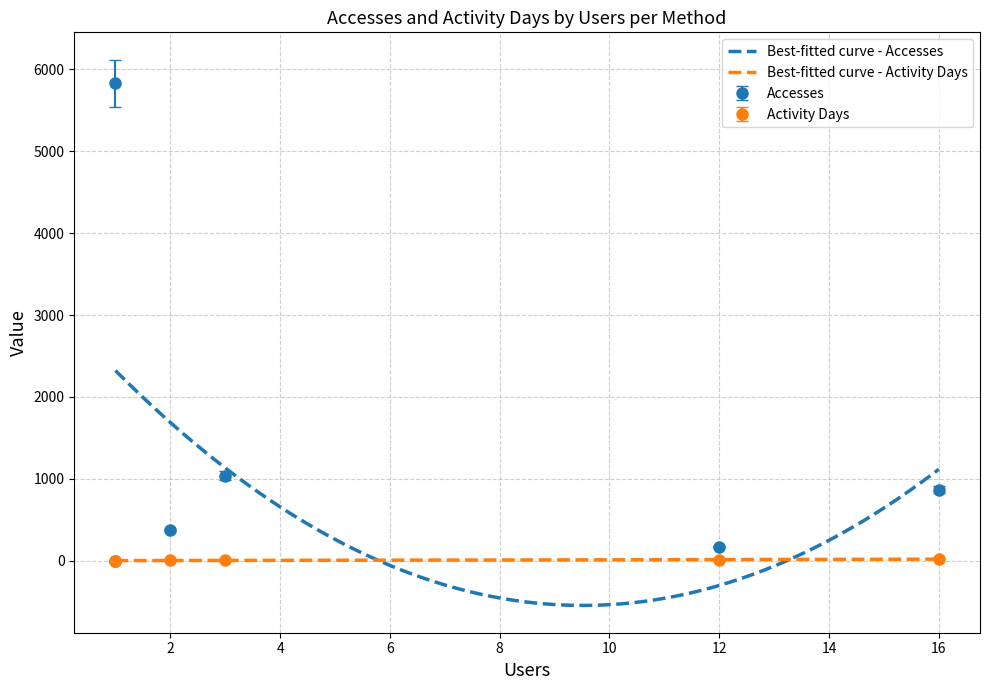

The value of Accesses at cci-thredds-download is 1038. True or false?

True